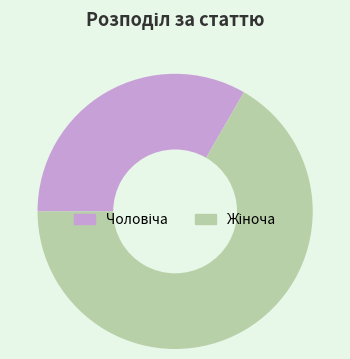

Count the number of slices in the pie.

2